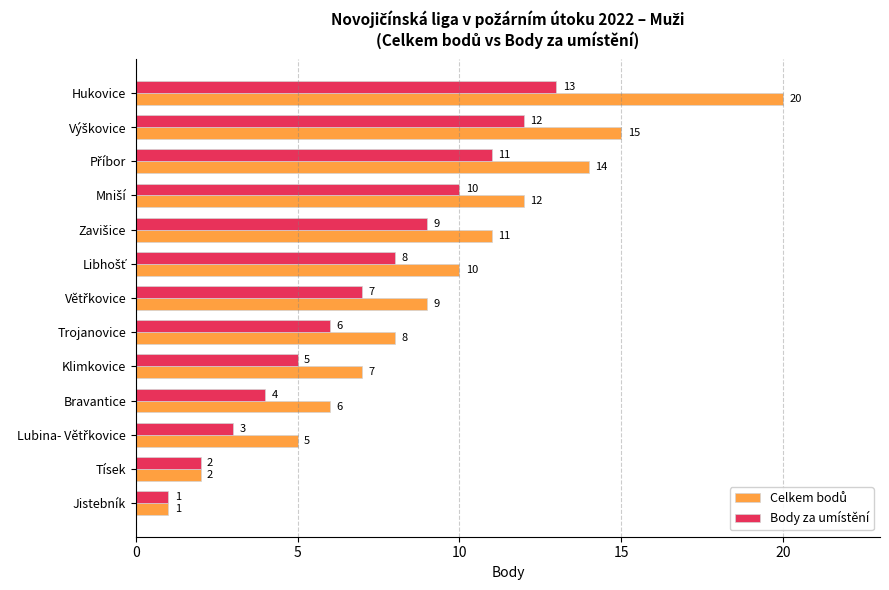

The value of Body za umístění at Trojanovice is 3. True or false?

False